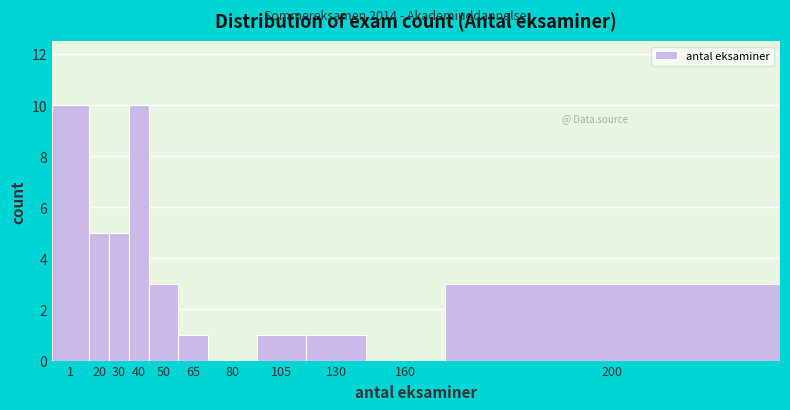

Reading left to right, extract all data points from this chart.

1=10	20=5	30=5	40=10	50=3	65=1	80=0	105=1	130=1	160=0	200=3